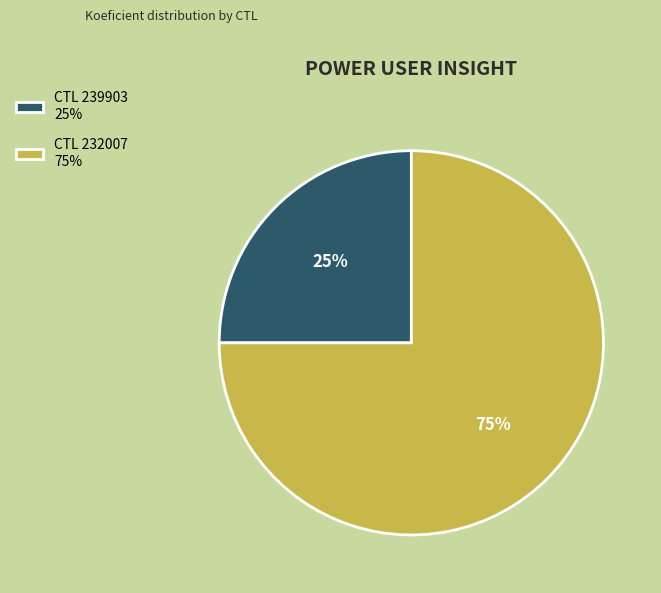

What is the ratio of the value at CTL 239903 25% to the value at CTL 232007 75%?

0.3